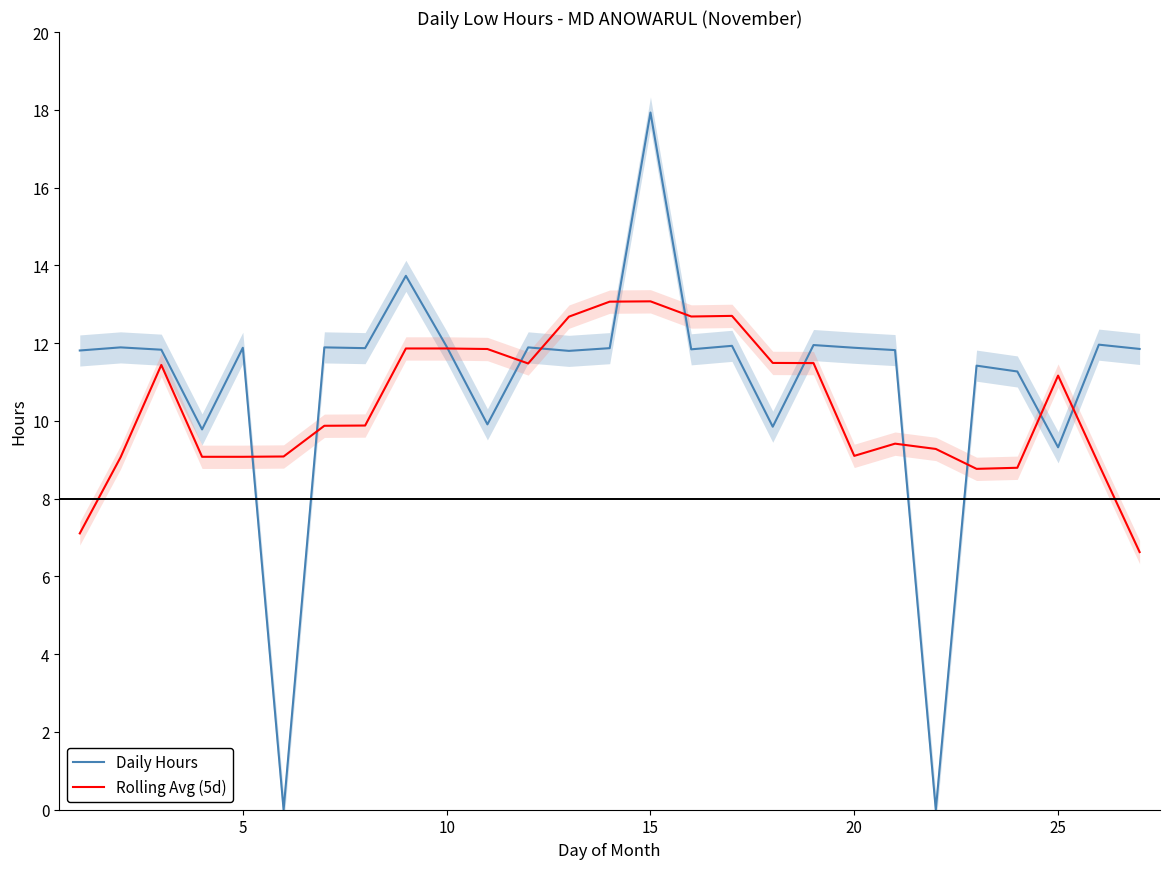

In Daily Hours, how many points are lower than both neighbors (excluding endpoints)?

9